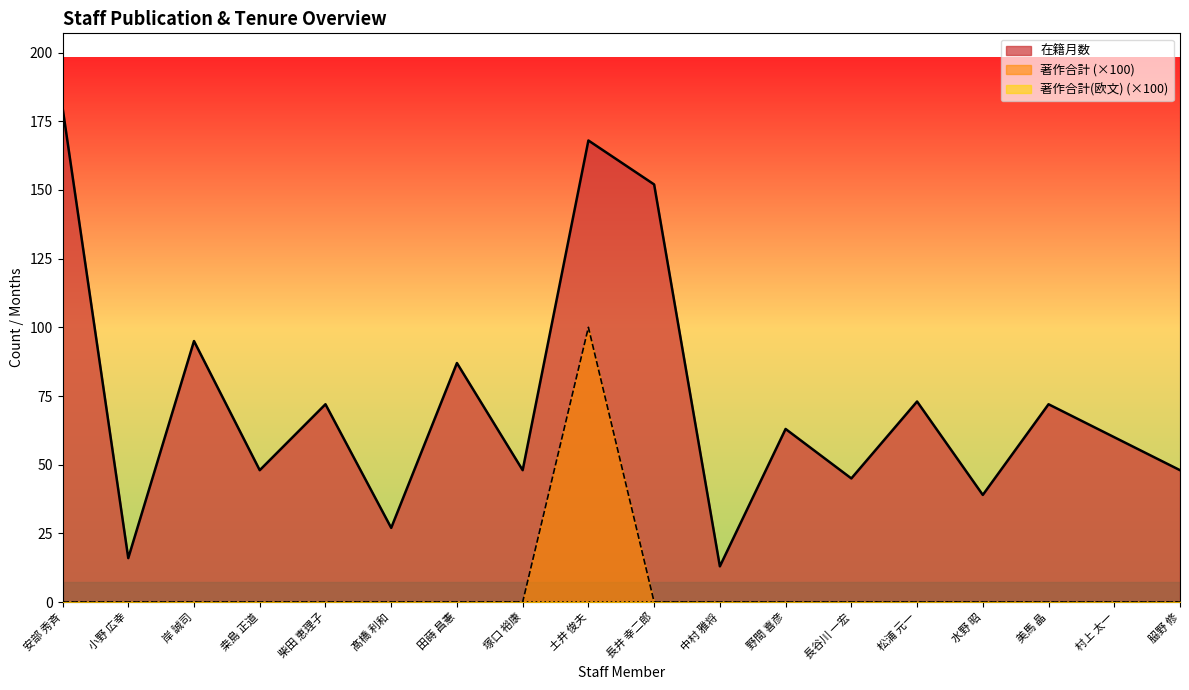

At which category is the sum across all series the highest?

土井 俊夫